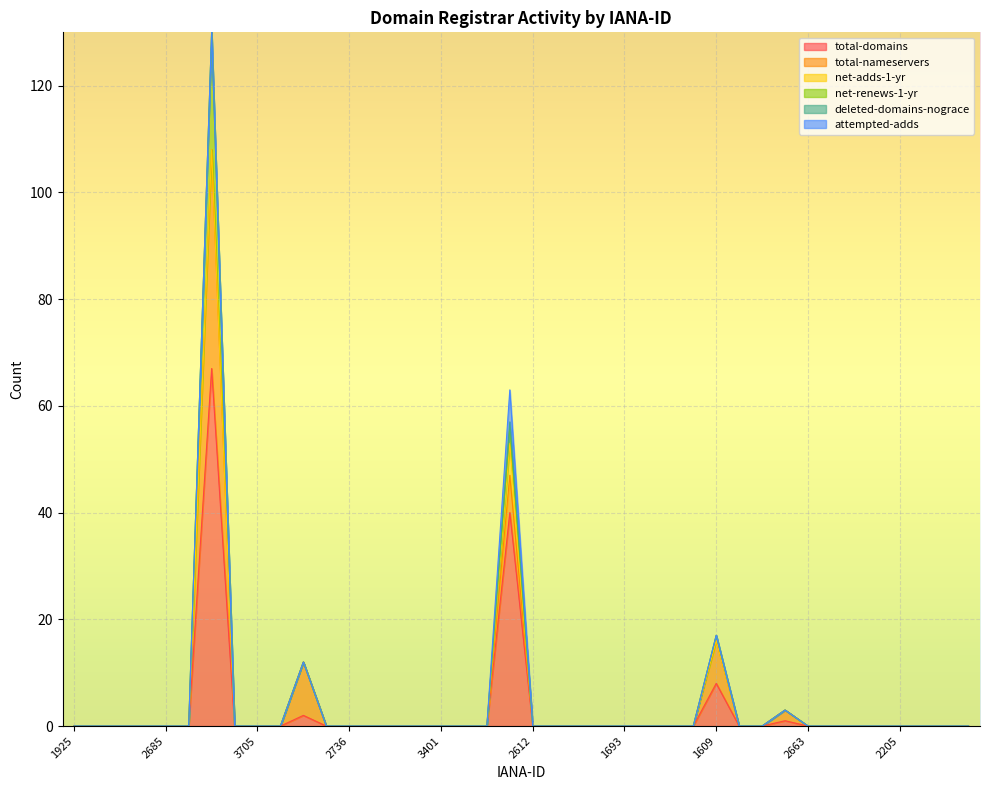

Reading right to left, extract all data points from this chart.

total-domains: 1820=0	1559=0	1574=0	2205=0	2044=0	3653=0	2758=0	2663=0	1898=1	3257=0	3616=0	1609=8	2520=0	3503=0	2803=0	1693=0	3599=0	2285=0	2027=0	2612=0	1531=40	2111=0	2191=0	3401=0	1290=0	3932=0	2641=0	2736=0	1994=0	9999=2	2679=0	3705=0	1951=0	1659=67	3710=0	2685=0	3552=0	2091=0	820=0	1925=0
total-nameservers: 1820=0	1559=0	1574=0	2205=0	2044=0	3653=0	2758=0	2663=0	1898=2	3257=0	3616=0	1609=8	2520=0	3503=0	2803=0	1693=0	3599=0	2285=0	2027=0	2612=0	1531=7	2111=0	2191=0	3401=0	1290=0	3932=0	2641=0	2736=0	1994=0	9999=10	2679=0	3705=0	1951=0	1659=41	3710=0	2685=0	3552=0	2091=0	820=0	1925=0
net-adds-1-yr: 1820=0	1559=0	1574=0	2205=0	2044=0	3653=0	2758=0	2663=0	1898=0	3257=0	3616=0	1609=0	2520=0	3503=0	2803=0	1693=0	3599=0	2285=0	2027=0	2612=0	1531=6	2111=0	2191=0	3401=0	1290=0	3932=0	2641=0	2736=0	1994=0	9999=0	2679=0	3705=0	1951=0	1659=0	3710=0	2685=0	3552=0	2091=0	820=0	1925=0
net-renews-1-yr: 1820=0	1559=0	1574=0	2205=0	2044=0	3653=0	2758=0	2663=0	1898=0	3257=0	3616=0	1609=1	2520=0	3503=0	2803=0	1693=0	3599=0	2285=0	2027=0	2612=0	1531=3	2111=0	2191=0	3401=0	1290=0	3932=0	2641=0	2736=0	1994=0	9999=0	2679=0	3705=0	1951=0	1659=22	3710=0	2685=0	3552=0	2091=0	820=0	1925=0
deleted-domains-nograce: 1820=0	1559=0	1574=0	2205=0	2044=0	3653=0	2758=0	2663=0	1898=0	3257=0	3616=0	1609=0	2520=0	3503=0	2803=0	1693=0	3599=0	2285=0	2027=0	2612=0	1531=1	2111=0	2191=0	3401=0	1290=0	3932=0	2641=0	2736=0	1994=0	9999=0	2679=0	3705=0	1951=0	1659=0	3710=0	2685=0	3552=0	2091=0	820=0	1925=0
attempted-adds: 1820=0	1559=0	1574=0	2205=0	2044=0	3653=0	2758=0	2663=0	1898=0	3257=0	3616=0	1609=0	2520=0	3503=0	2803=0	1693=0	3599=0	2285=0	2027=0	2612=0	1531=6	2111=0	2191=0	3401=0	1290=0	3932=0	2641=0	2736=0	1994=0	9999=0	2679=0	3705=0	1951=0	1659=0	3710=0	2685=0	3552=0	2091=0	820=0	1925=0